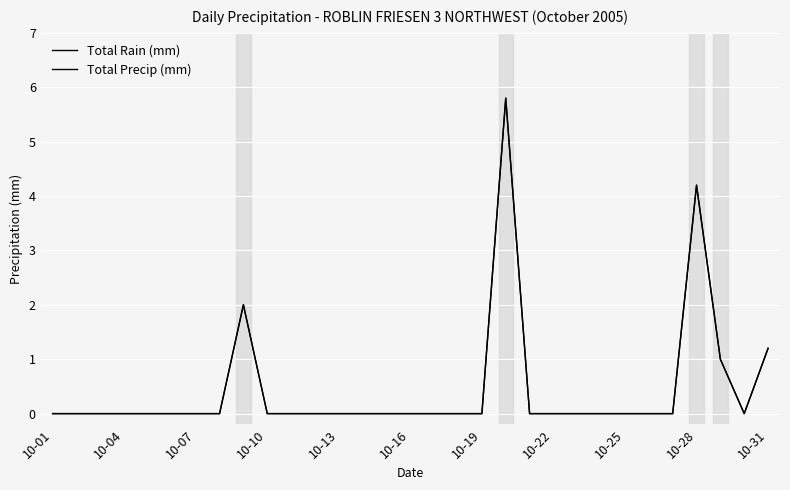

Does the chart display data point markers on the line(s)?

No